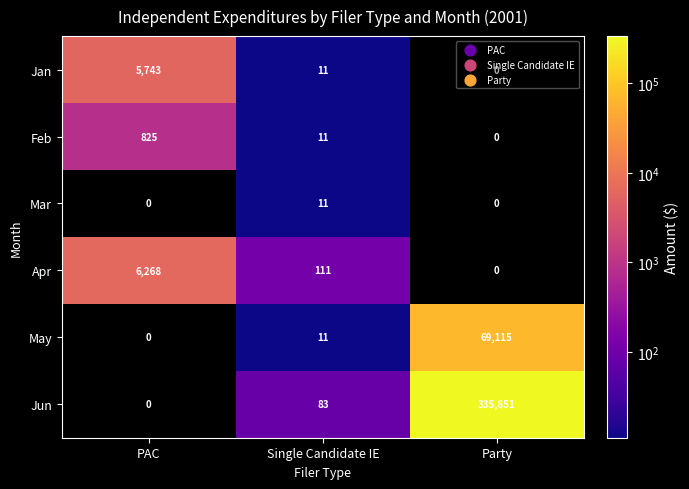

At which category is the sum across all series the highest?

Party